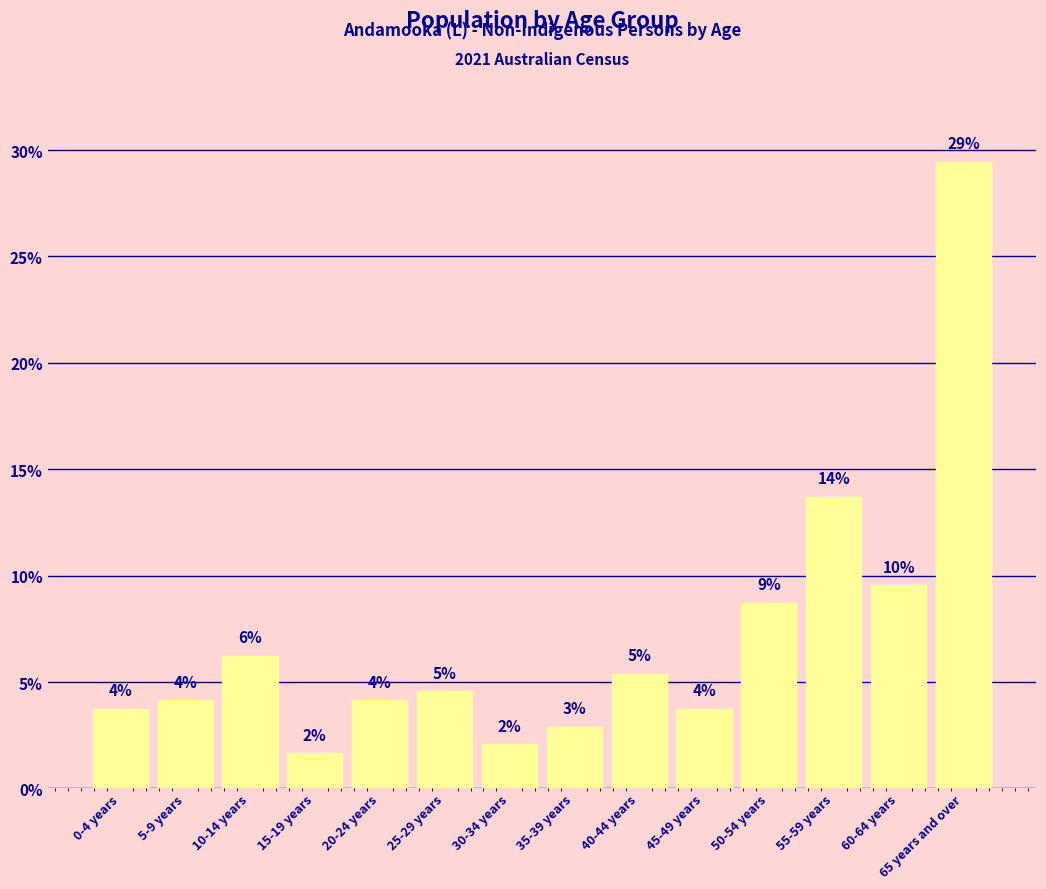

How many bars are there in total?

14